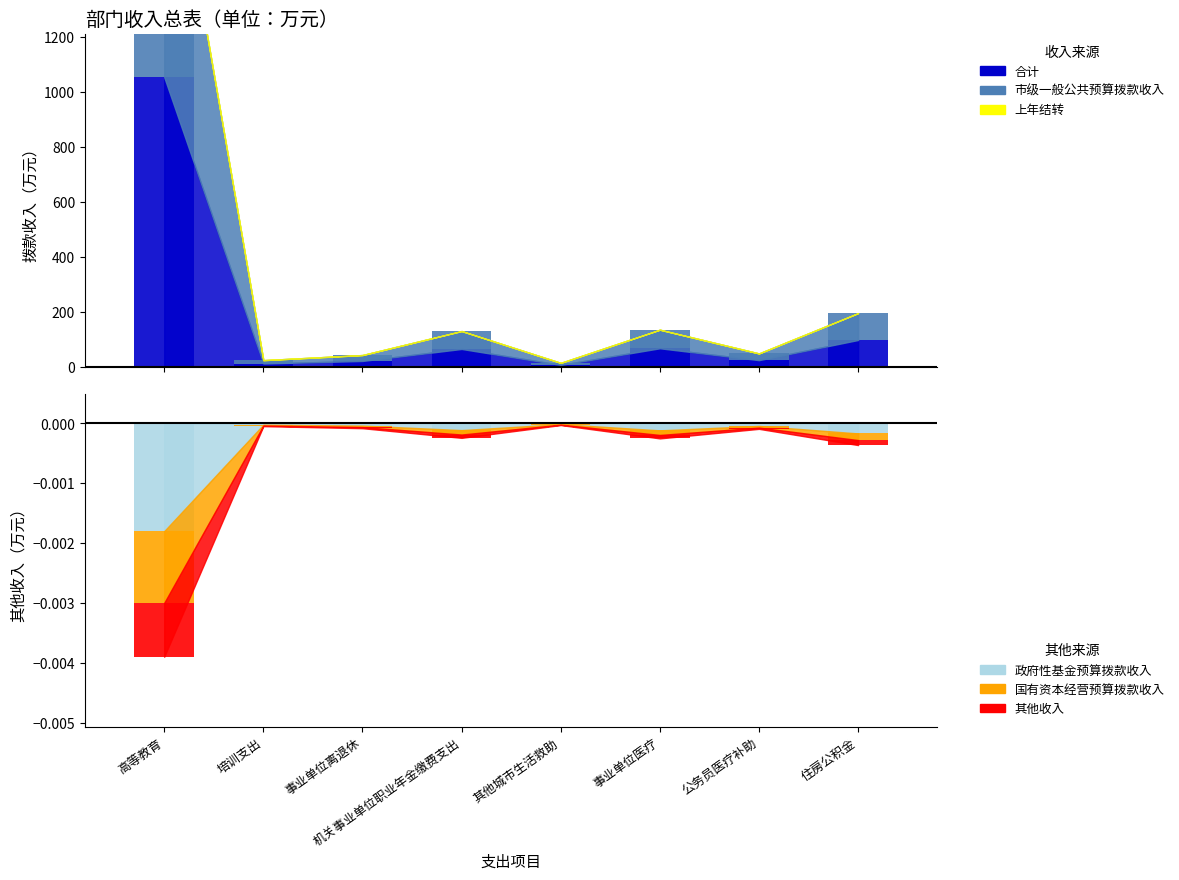

Which has a higher value, 事业单位离退休 or 培训支出?

事业单位离退休